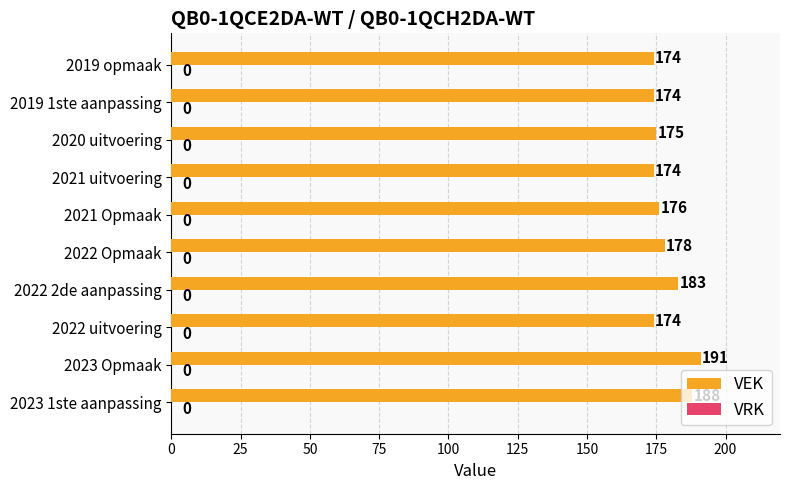

What is the greatest value displayed?

191